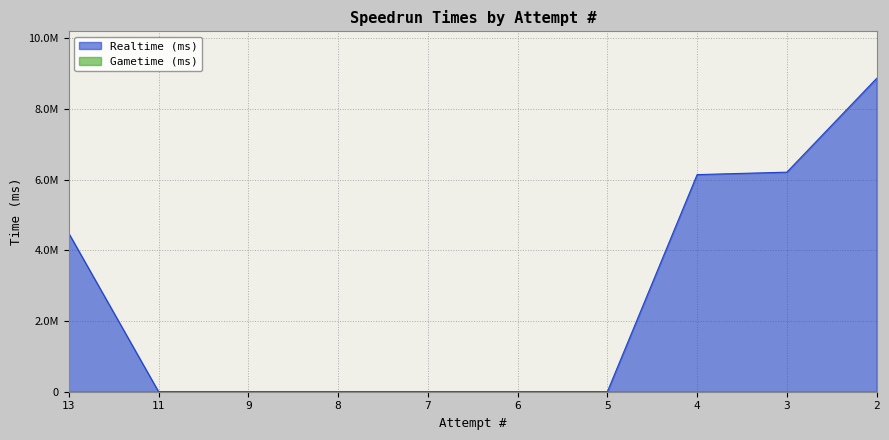

Which has a higher value, 7 or 3?

3